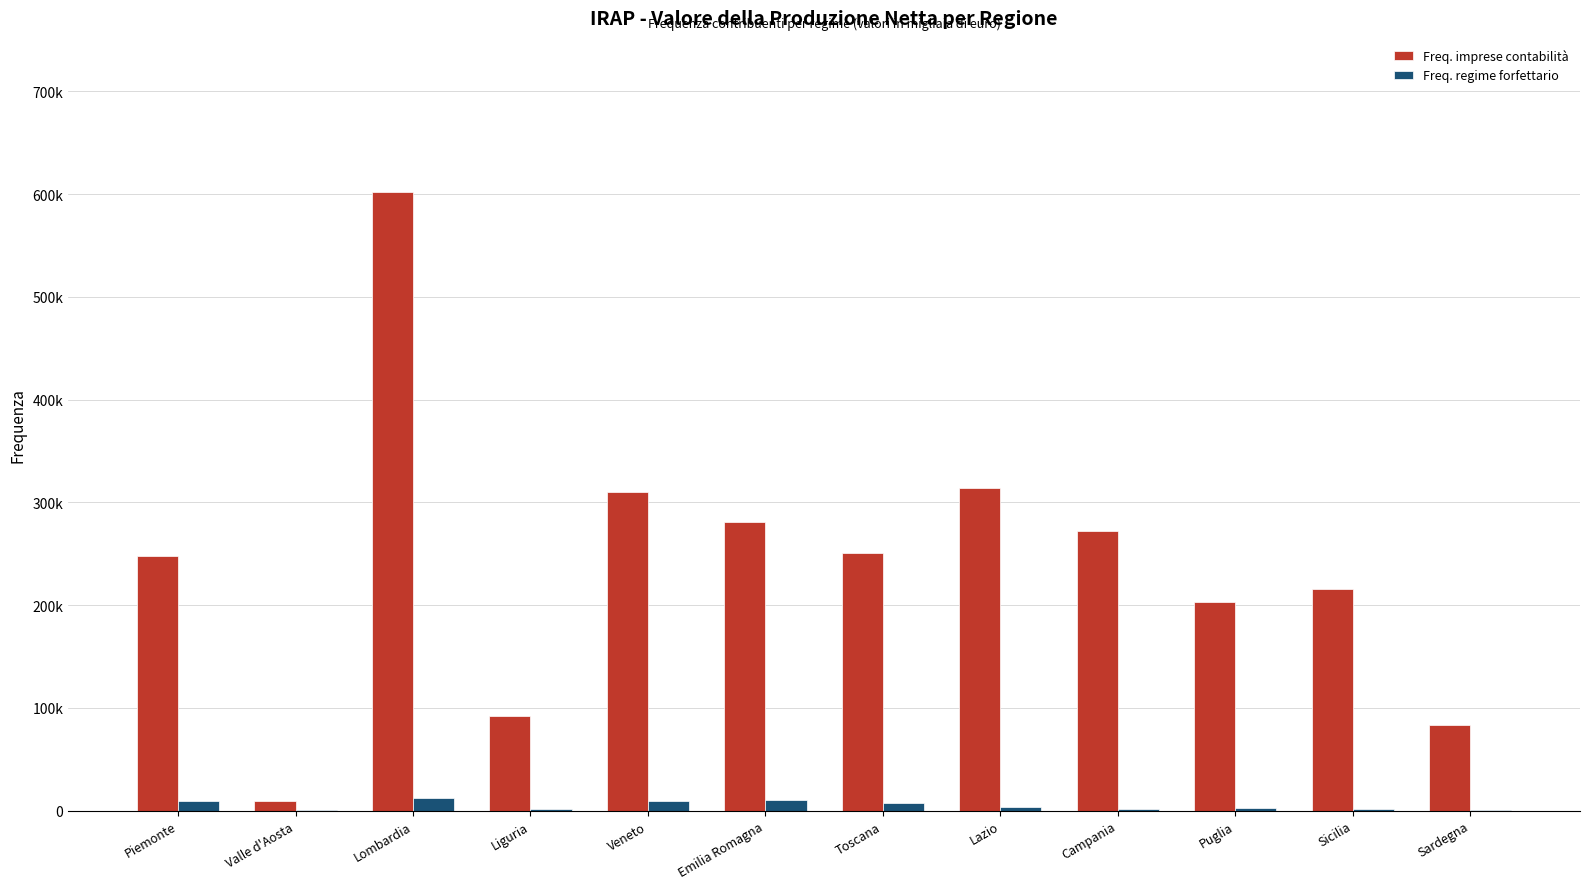

List the series in order of their overall mean, highest first.

Freq. imprese contabilità, Freq. regime forfettario